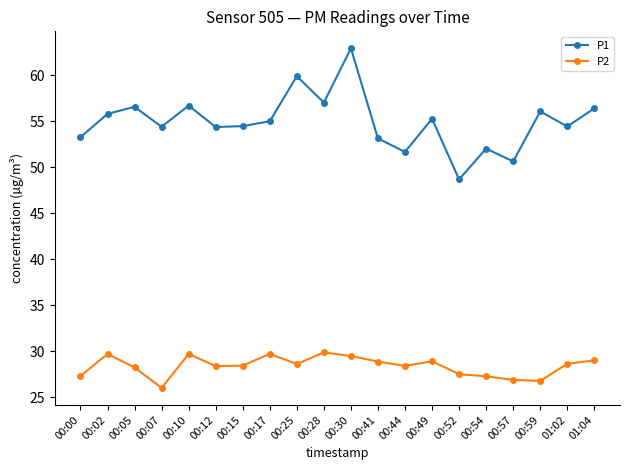

The P1 series shows 53.1 at 00:41. True or false?

True